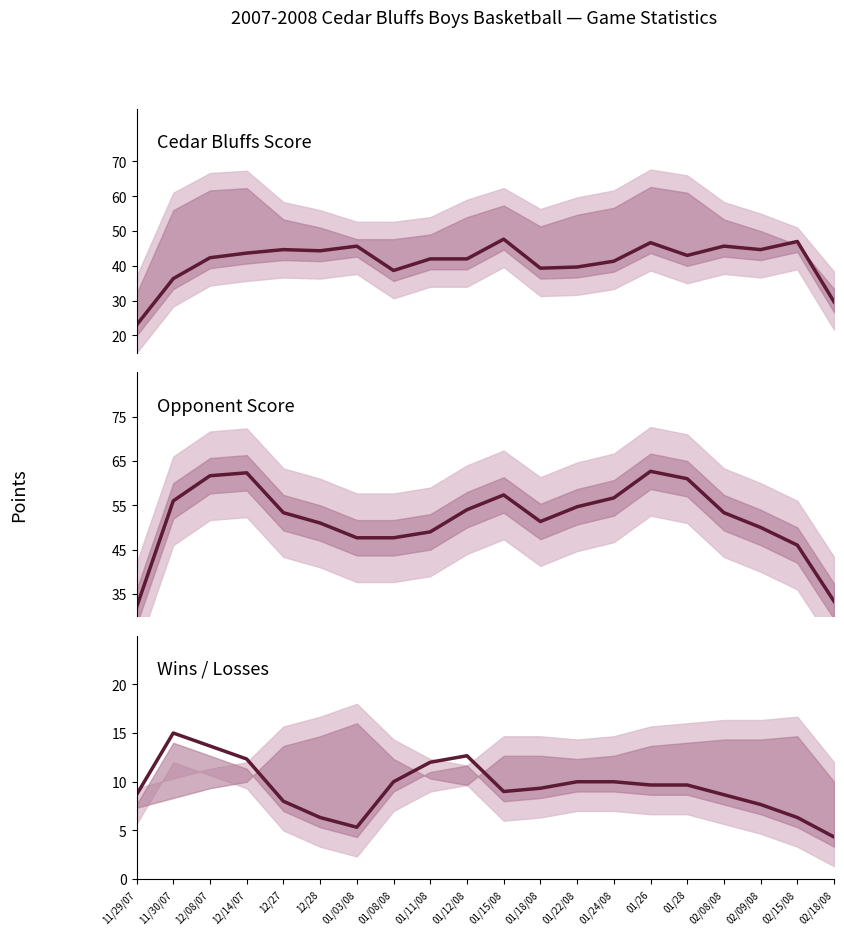

What is the difference between the maximum and second lowest values in the Wins series?

9.7